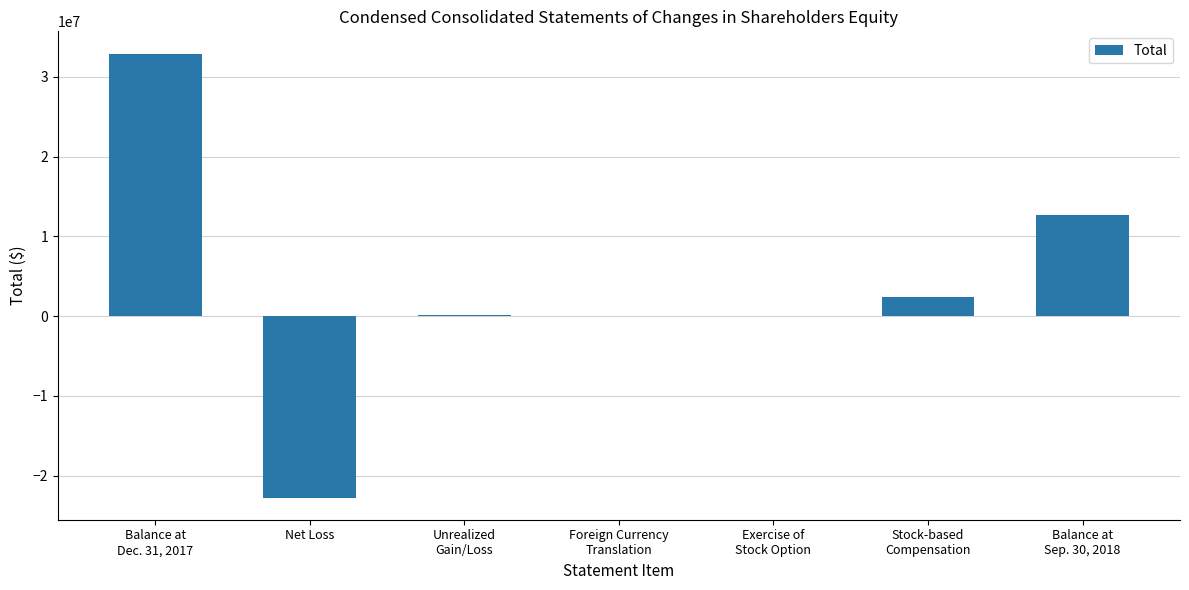

Where is the data nearest to the value 5081601?

Stock-based
Compensation